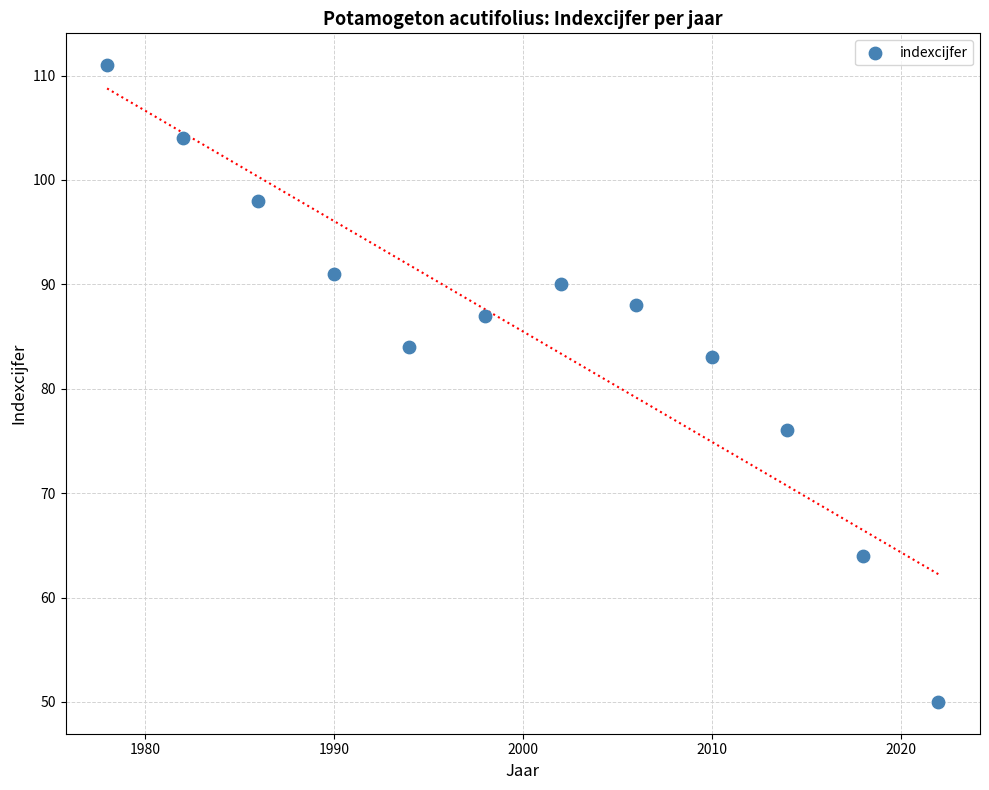

What Y value in the scatter plot is closest to 80?

83